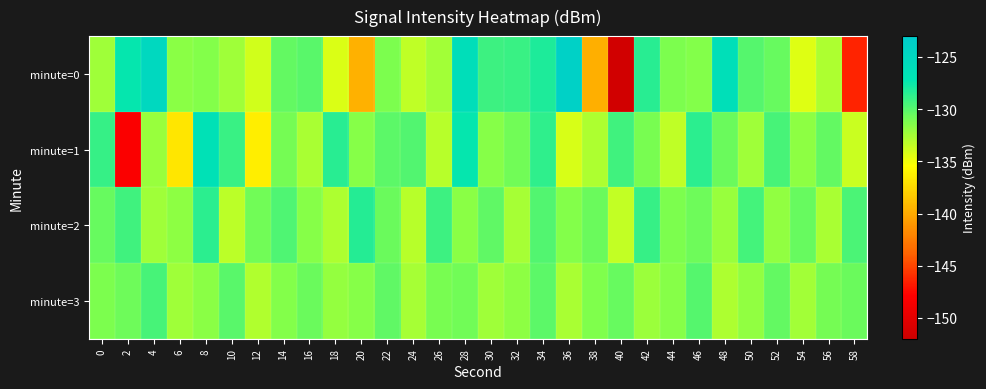

Rank the series by their average value, from lowest to highest.

minute=0, minute=1, minute=3, minute=2